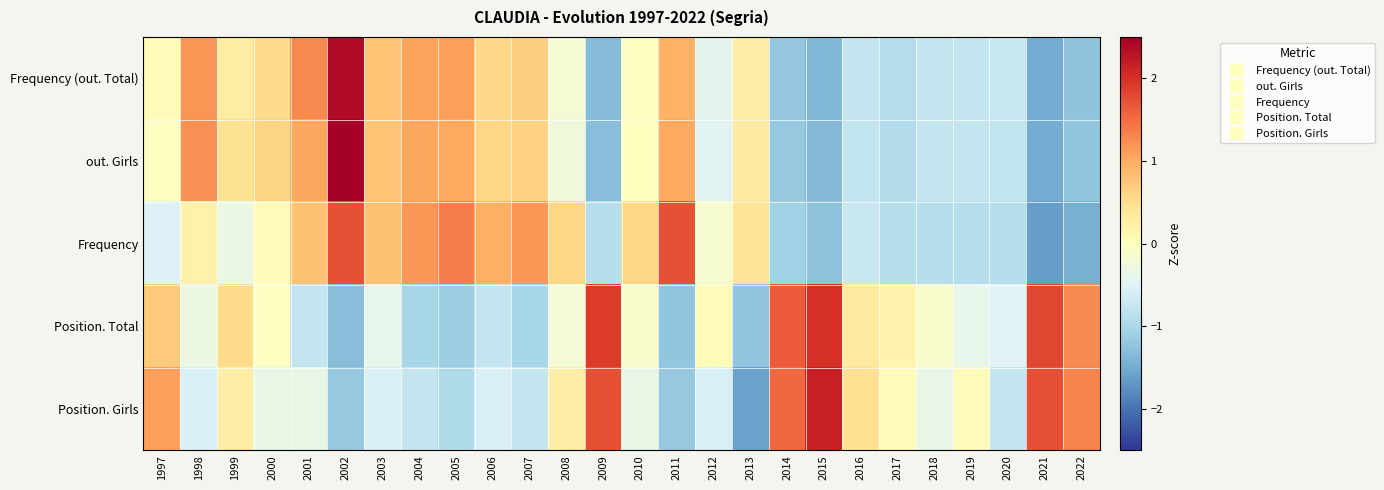

At which category does the chart reach its minimum across all series?

2021